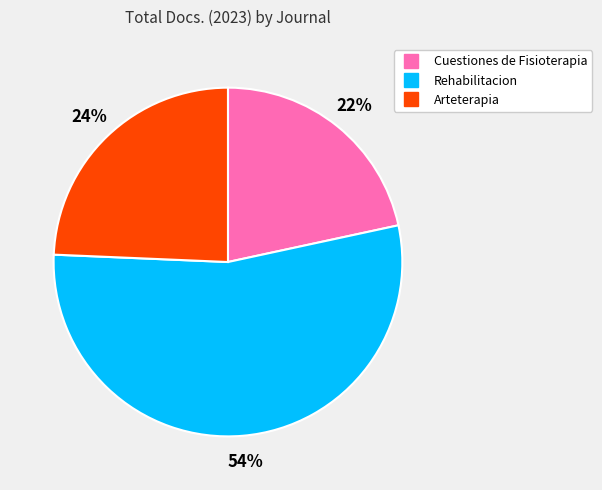

To the nearest percent, what is the average slice percentage?

33%